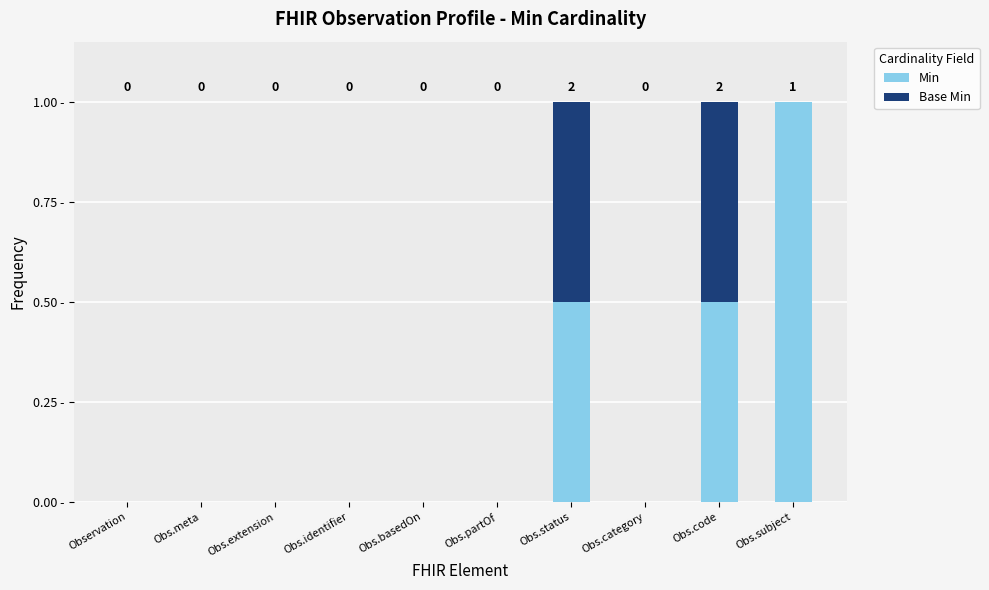

At which label does Min reach its peak?

Obs.subject